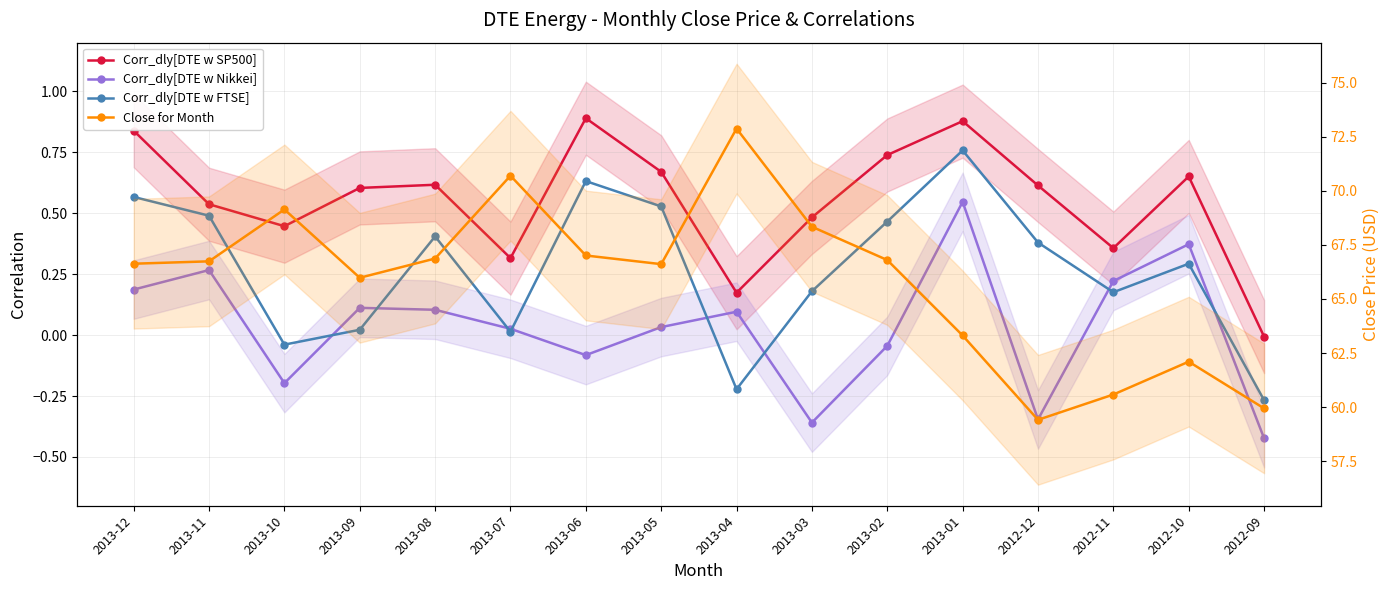

The Corr_dly[DTE w Nikkei] series shows 0.2 at 2012-11. True or false?

True